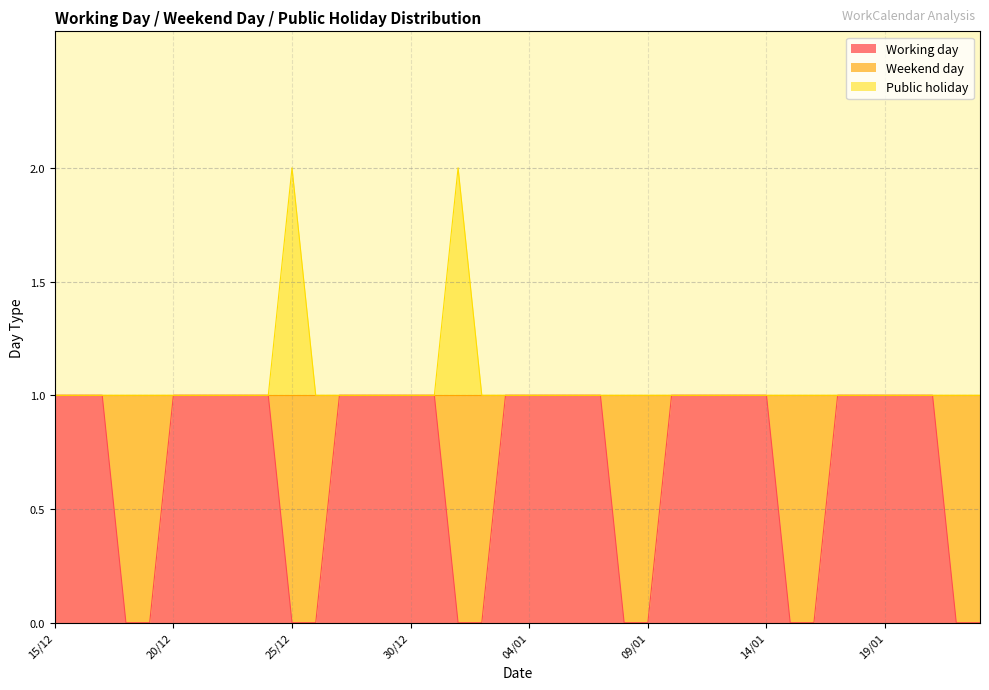

What position from the right is 14/01?

10